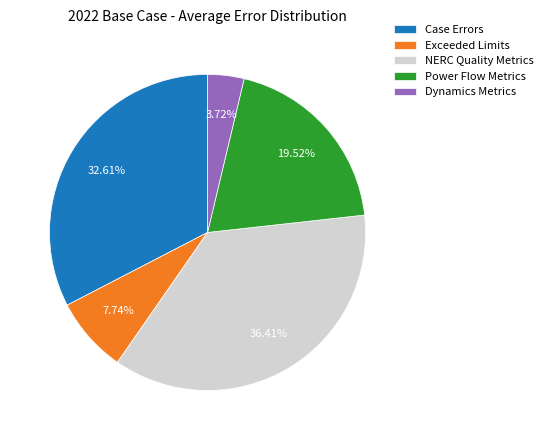

What is the ratio of the value at Case Errors to the value at Power Flow Metrics?

1.7